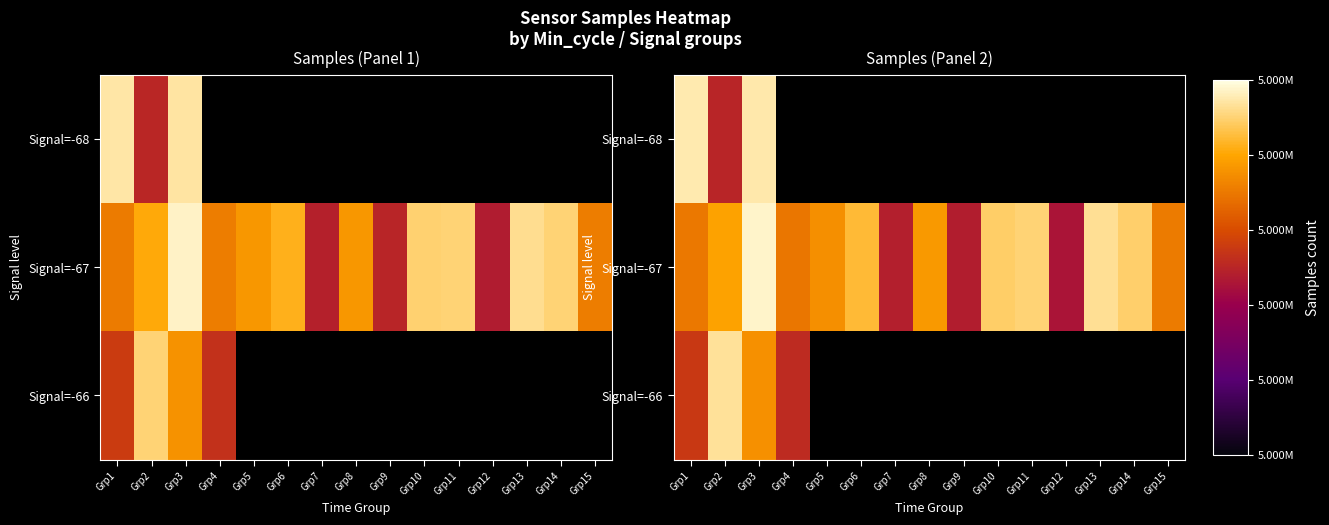

At how many categories does at least one series exceed 5072843?

2